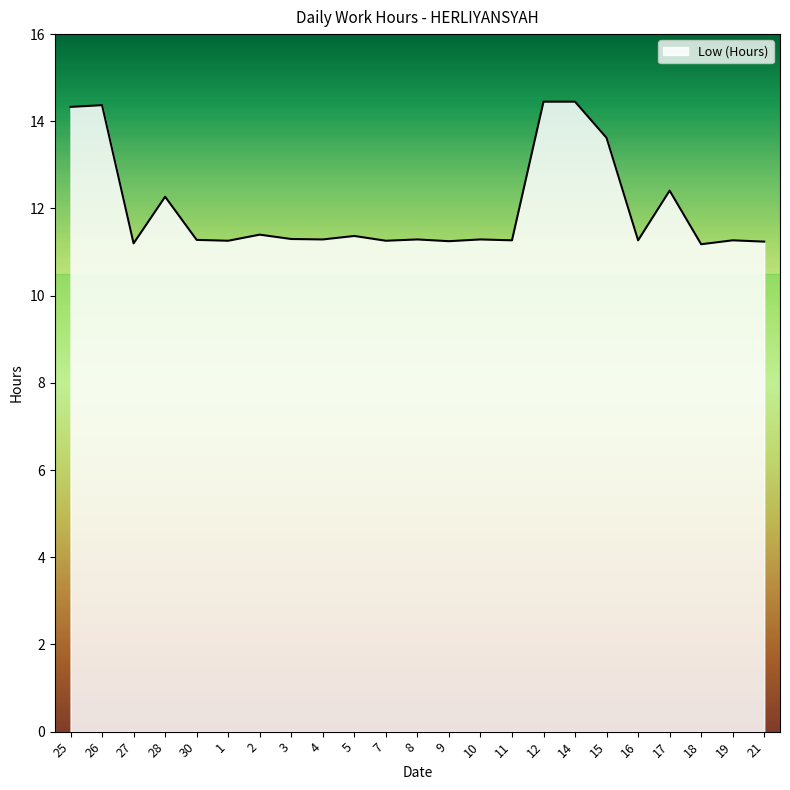

Does the chart have visible grid lines?

No